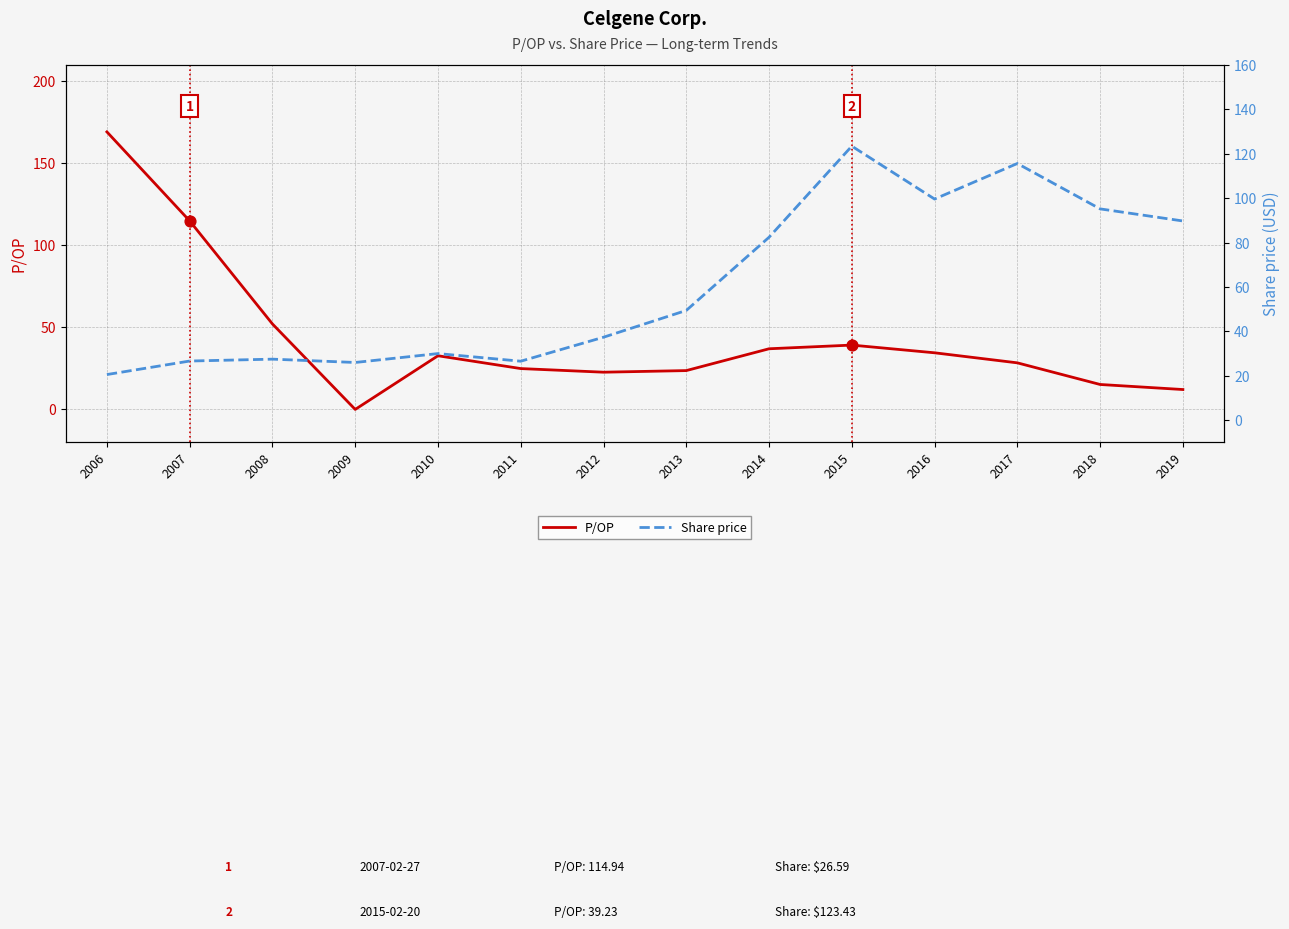

What are all the series names shown in the legend?

P/OP, Share price